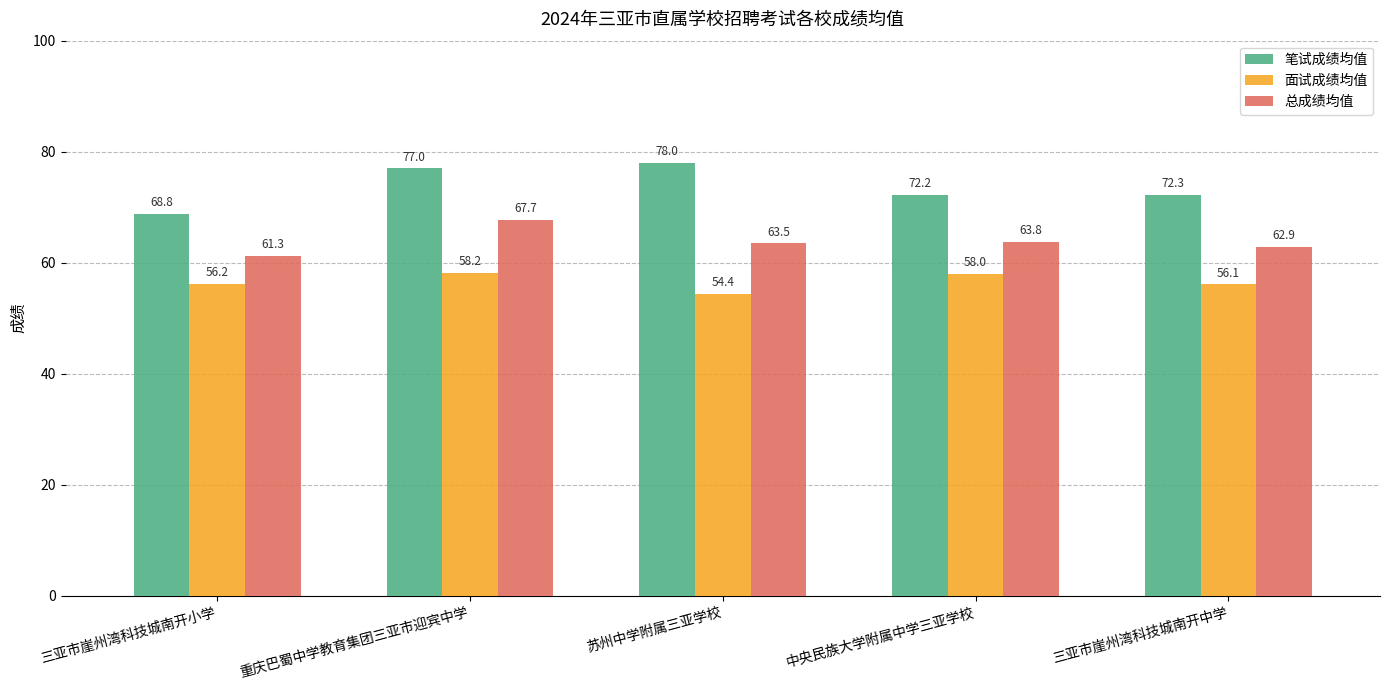

Which label corresponds to the smallest value in the chart?

苏州中学附属三亚学校